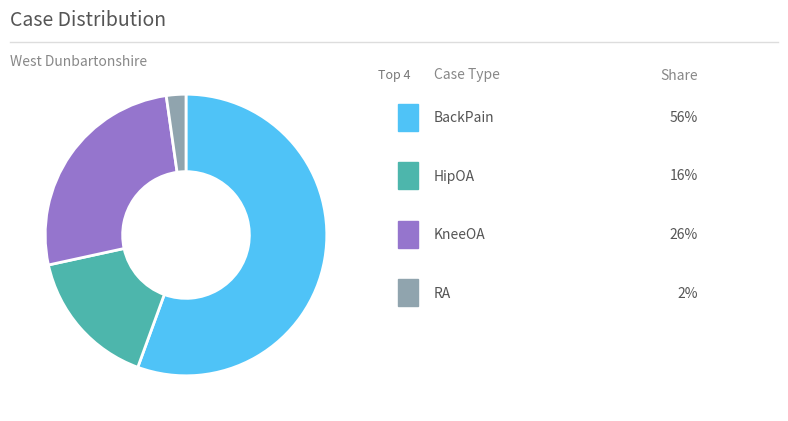

Is there a majority slice in this chart?

Yes